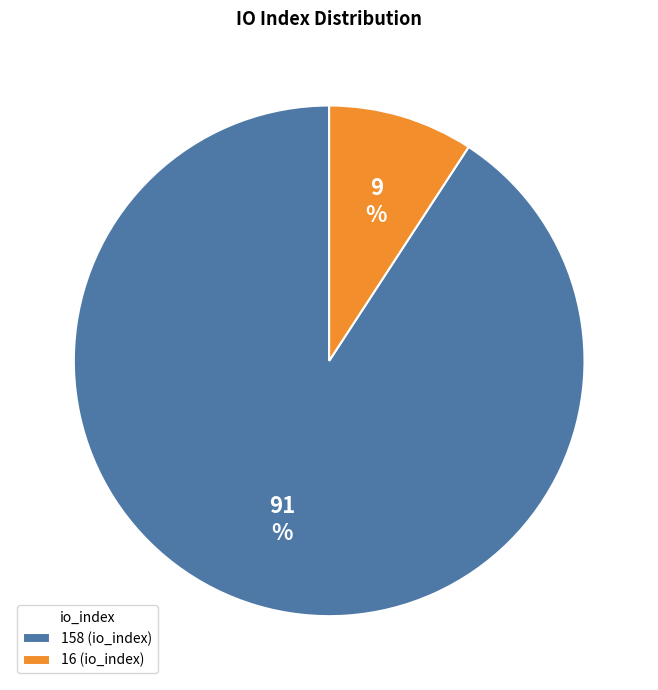

Is the sum of 16 and 158 greater than half?

Yes